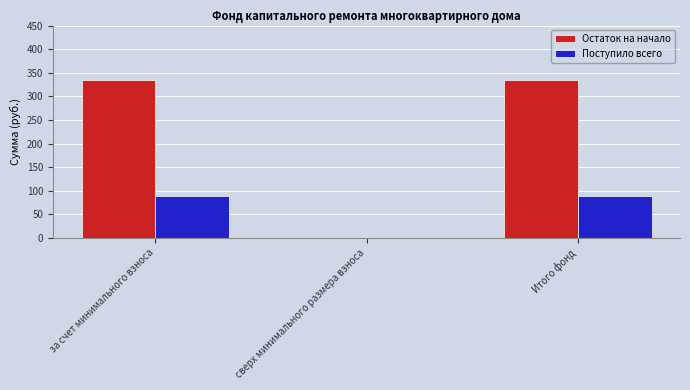

How many data points in Поступило всего are above 89?

2